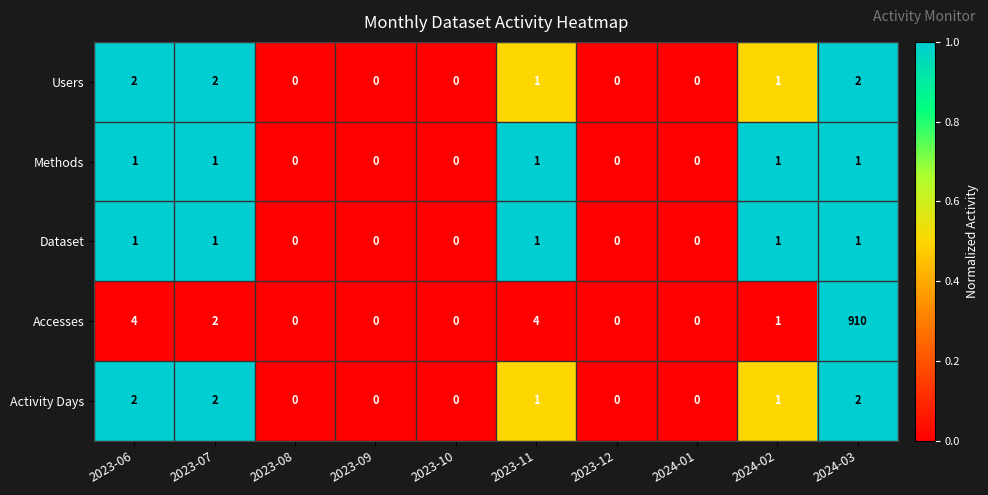

Between 2023-06 and 2023-08, which series saw the biggest shift?

Accesses